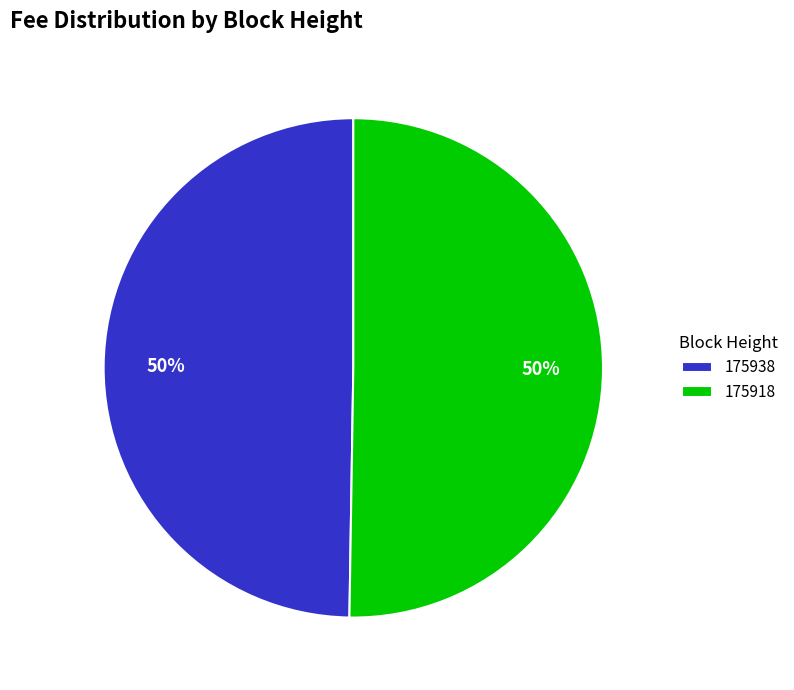

To the nearest percent, what portion does 175938 represent?

50%